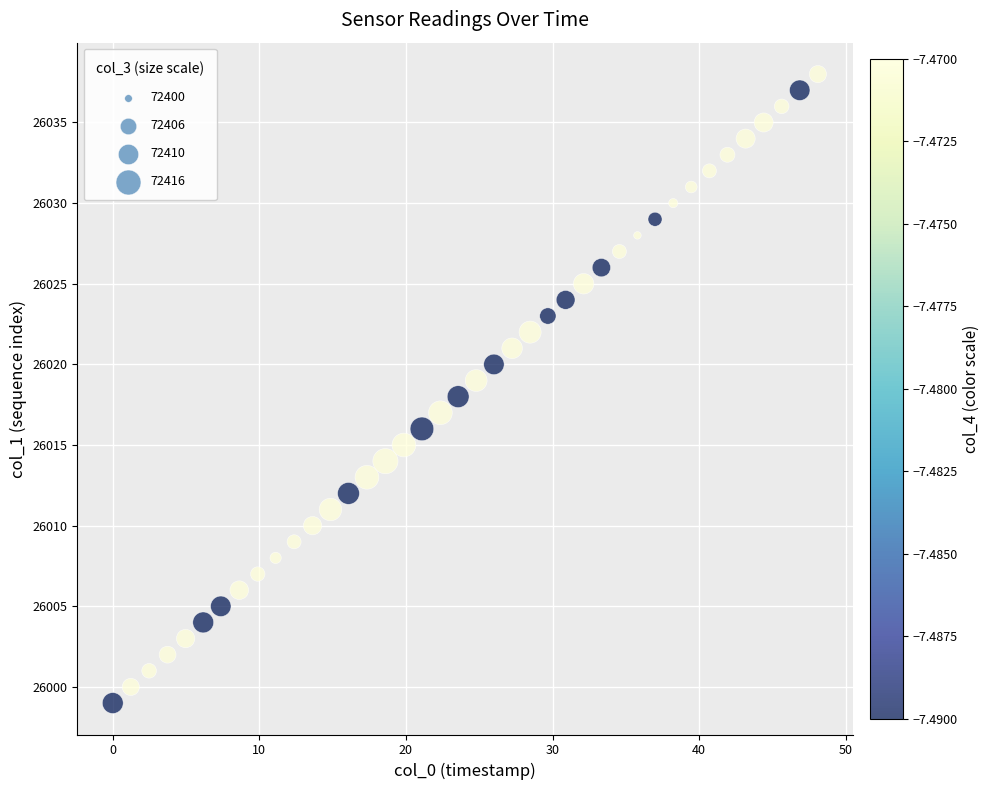

What is the range of Y values (max minus min)?

39